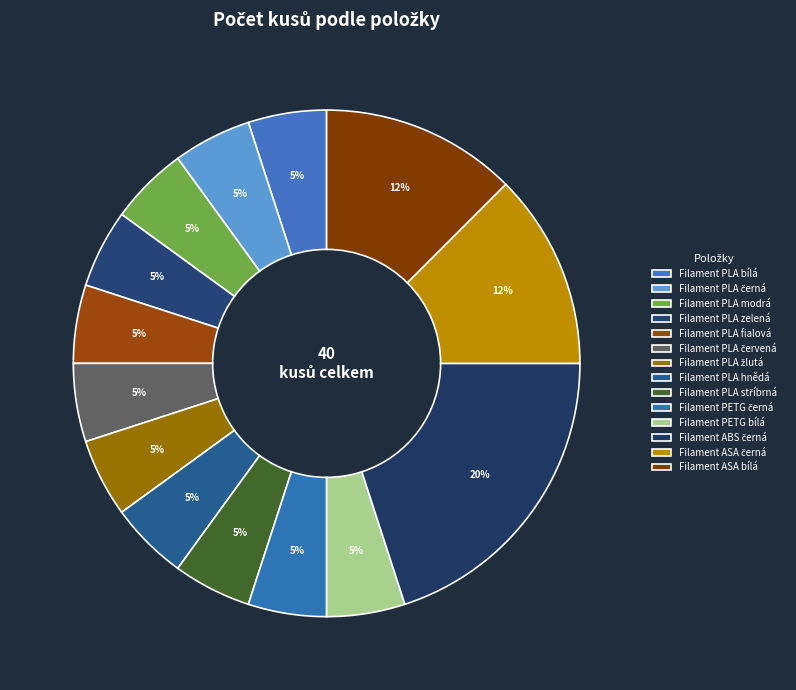

How many segments does this pie chart have?

14